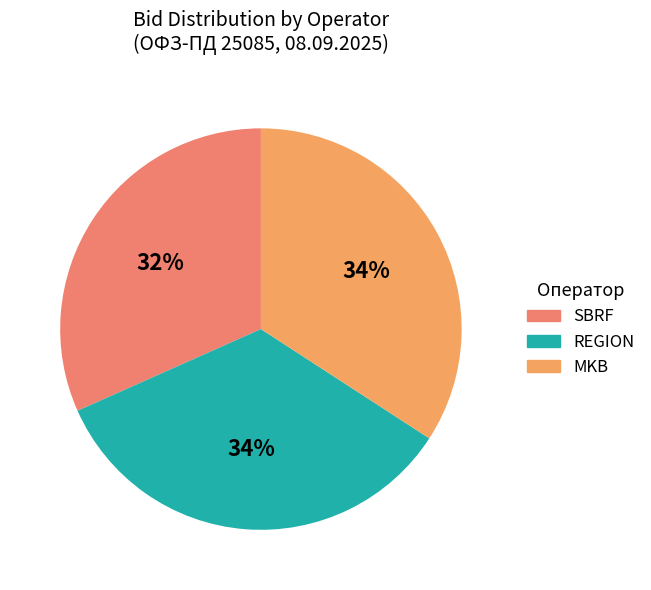

What percentage is the SBRF slice, to the nearest percent?

32%